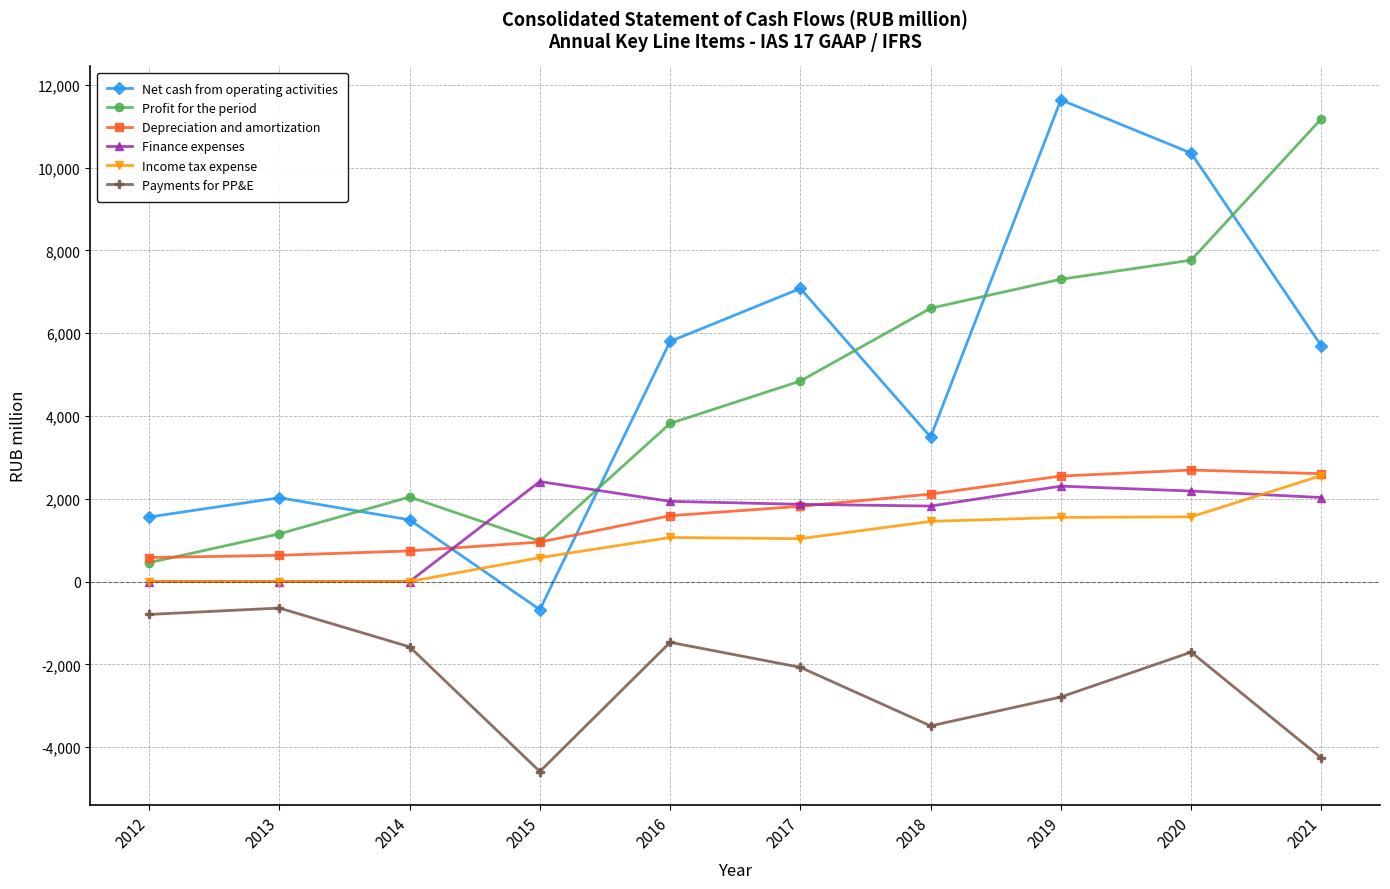

True or false: Profit for the period has more than 1 points higher than both neighbors.

False